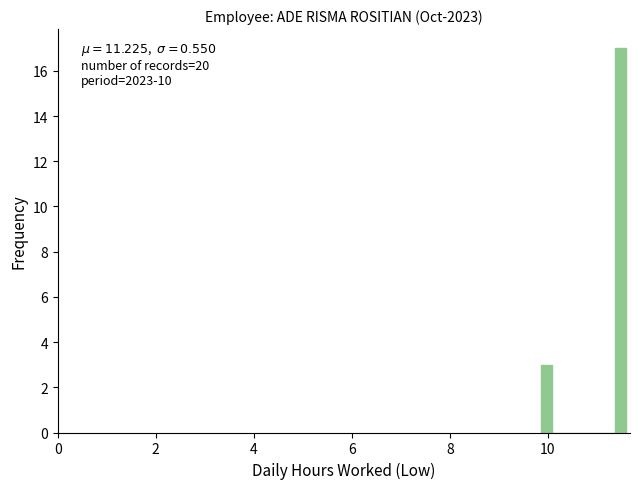

Read against the x-axis, roughly where is the centre of the tallest bar?

11.4